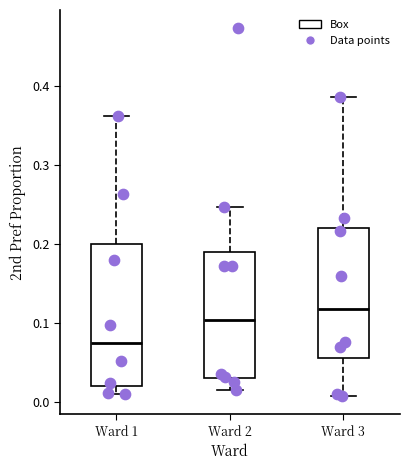

Which box has the highest median line?

Ward 3